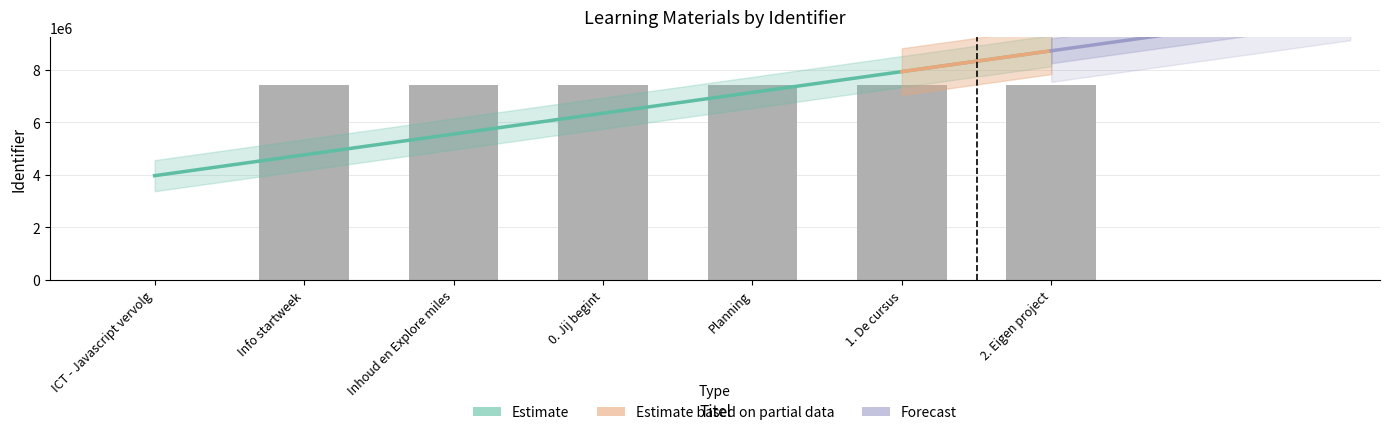

Which label corresponds to the largest value in the chart?

2. Eigen project